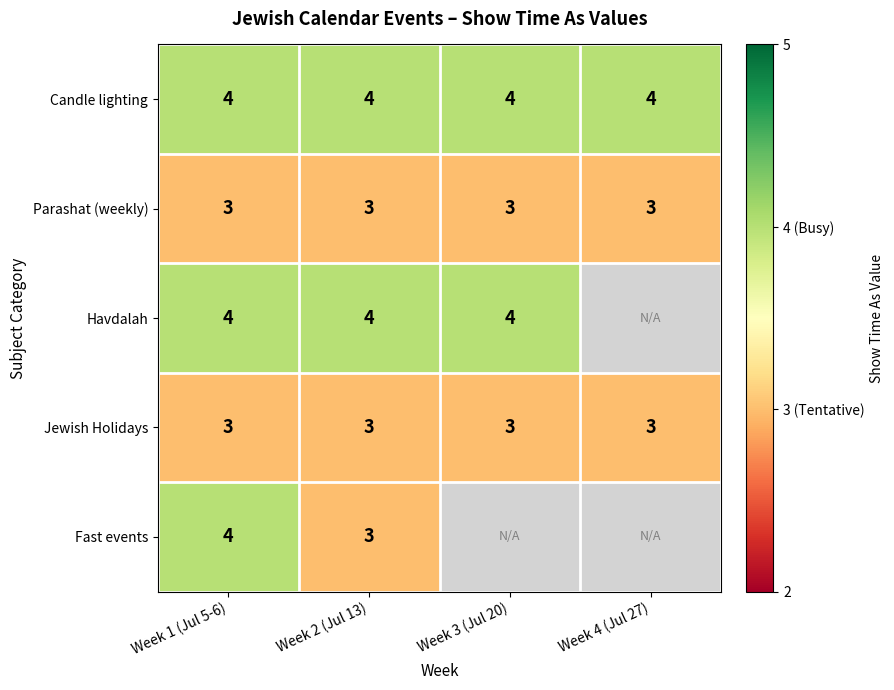

What is the smallest value displayed?

3.0